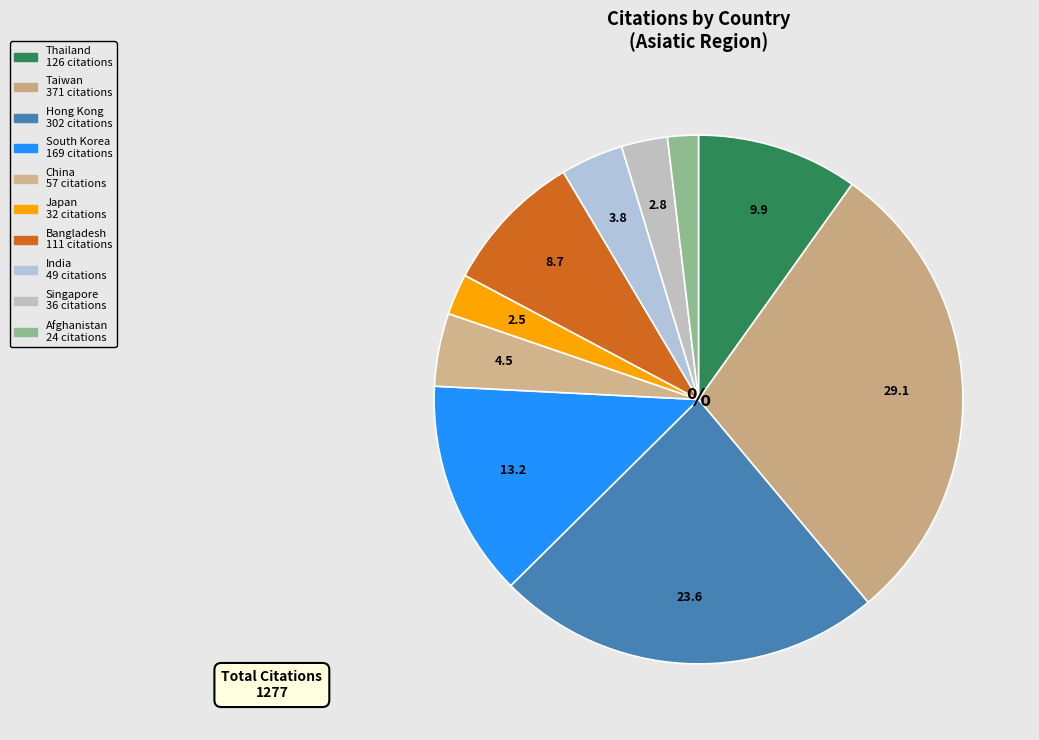

How many slices are in this pie chart?

10